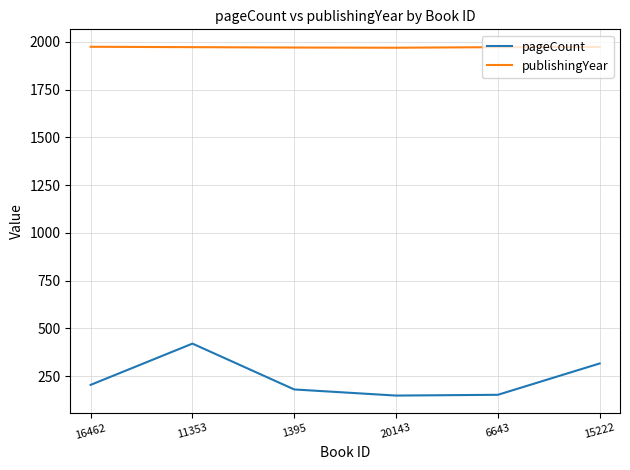

What is the difference between the highest and lowest values at 11353?

1552